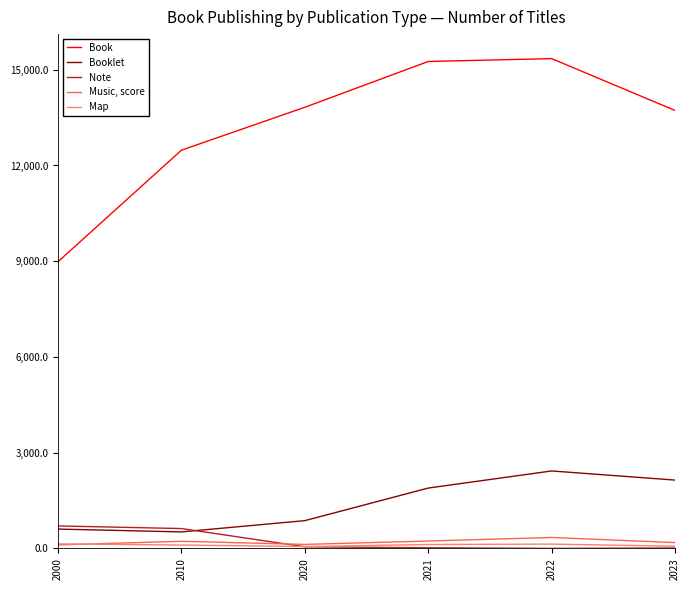

True or false: Book has a value of 12087 at 2000.

False